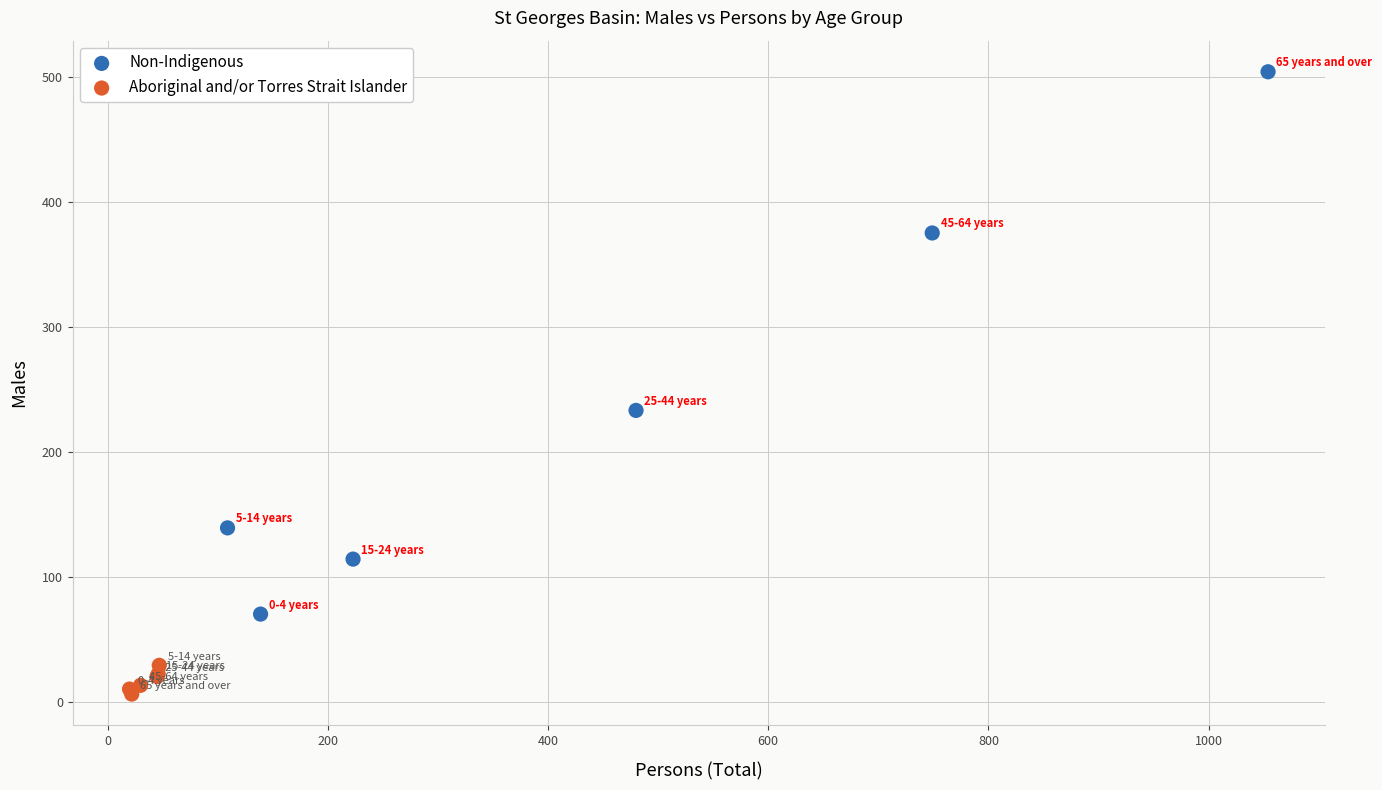

Which series contains the highest Y value?

Non-Indigenous